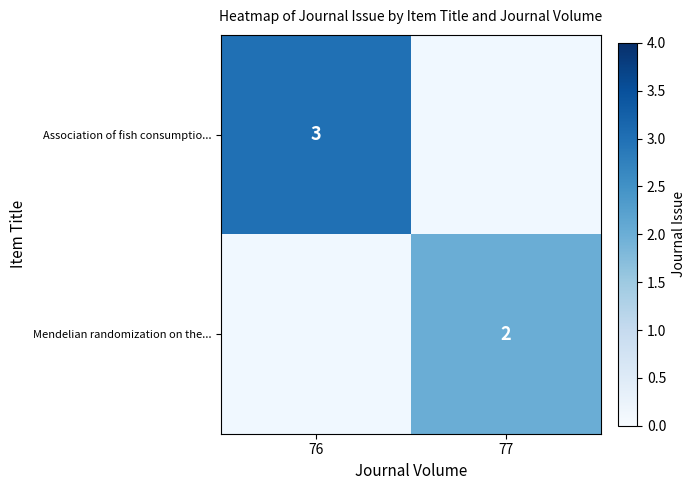

Is the value of Association of fish consumptio... at 76 greater than the value of Mendelian randomization on the... at 77?

Yes